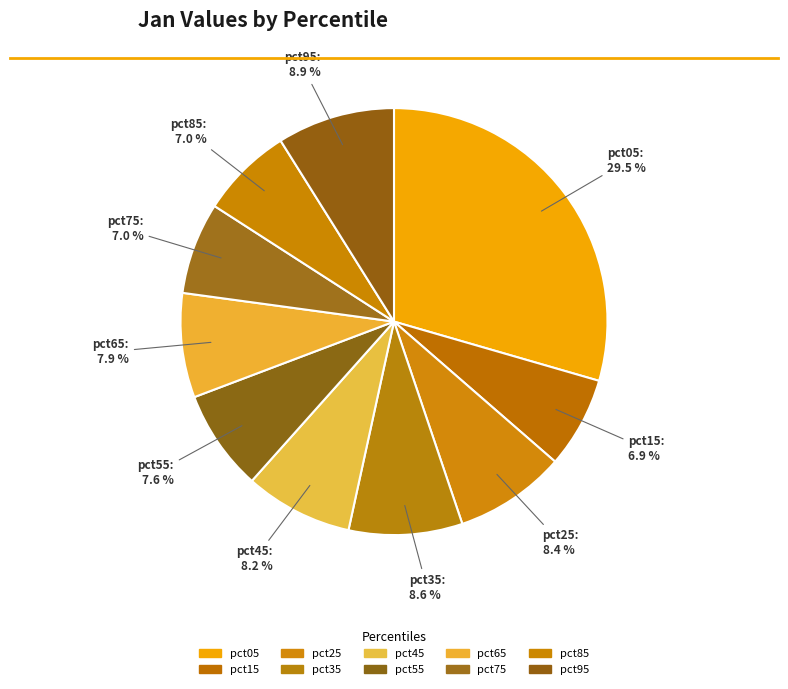

What is the smallest slice in the pie chart?

pct15